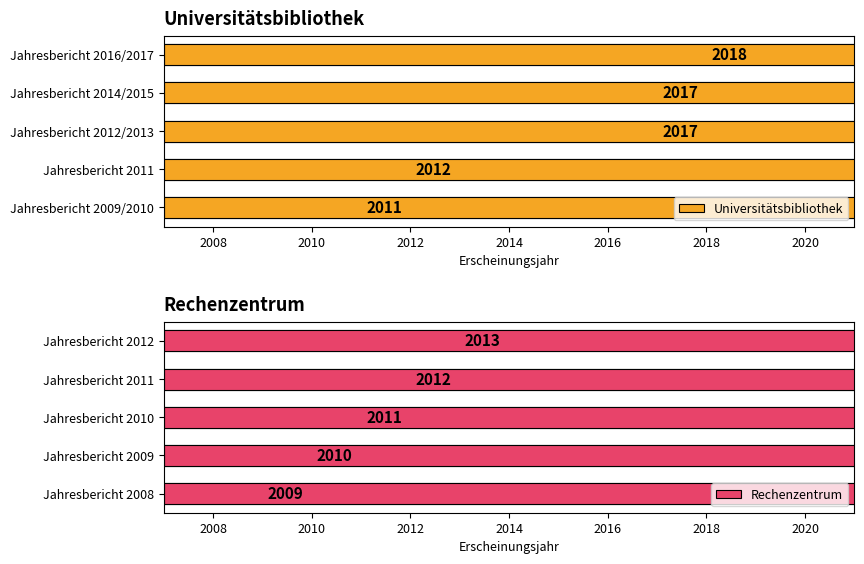

What is the maximum value for Universitätsbibliothek?

2018